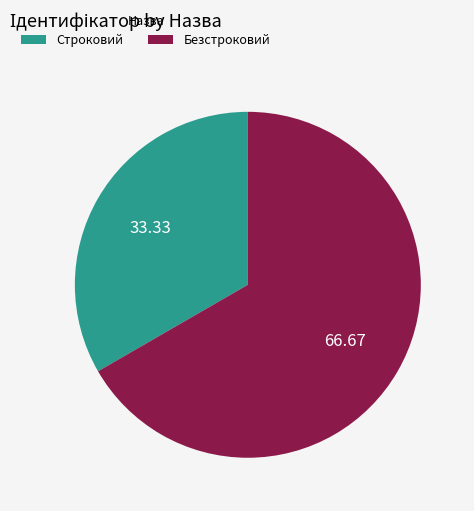

Do Строковий and Безстроковий together represent more than half of the pie?

Yes